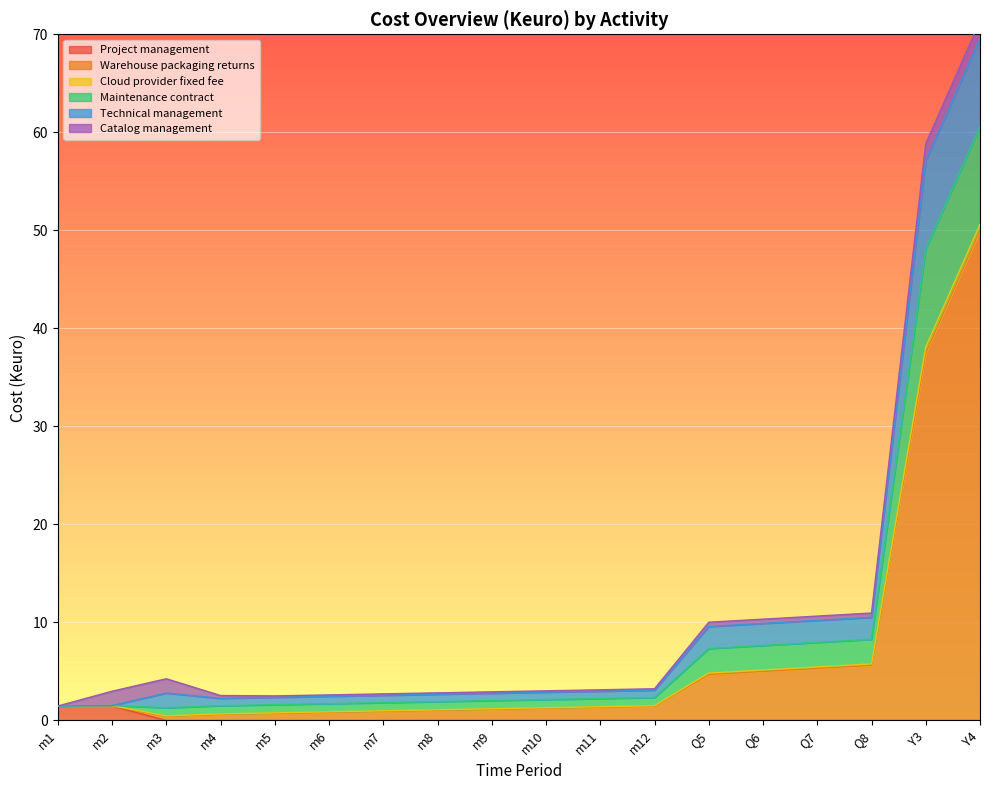

What is the highest value of the Project management series?

1.5